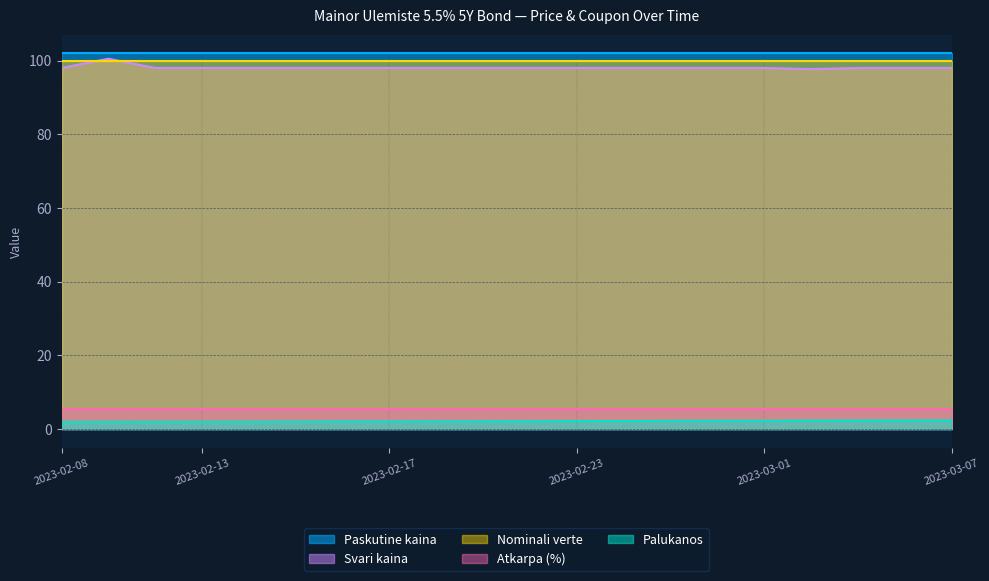

What is the sum of the Paskutine kaina values at 2023-02-21 and 2023-03-02?

203.9